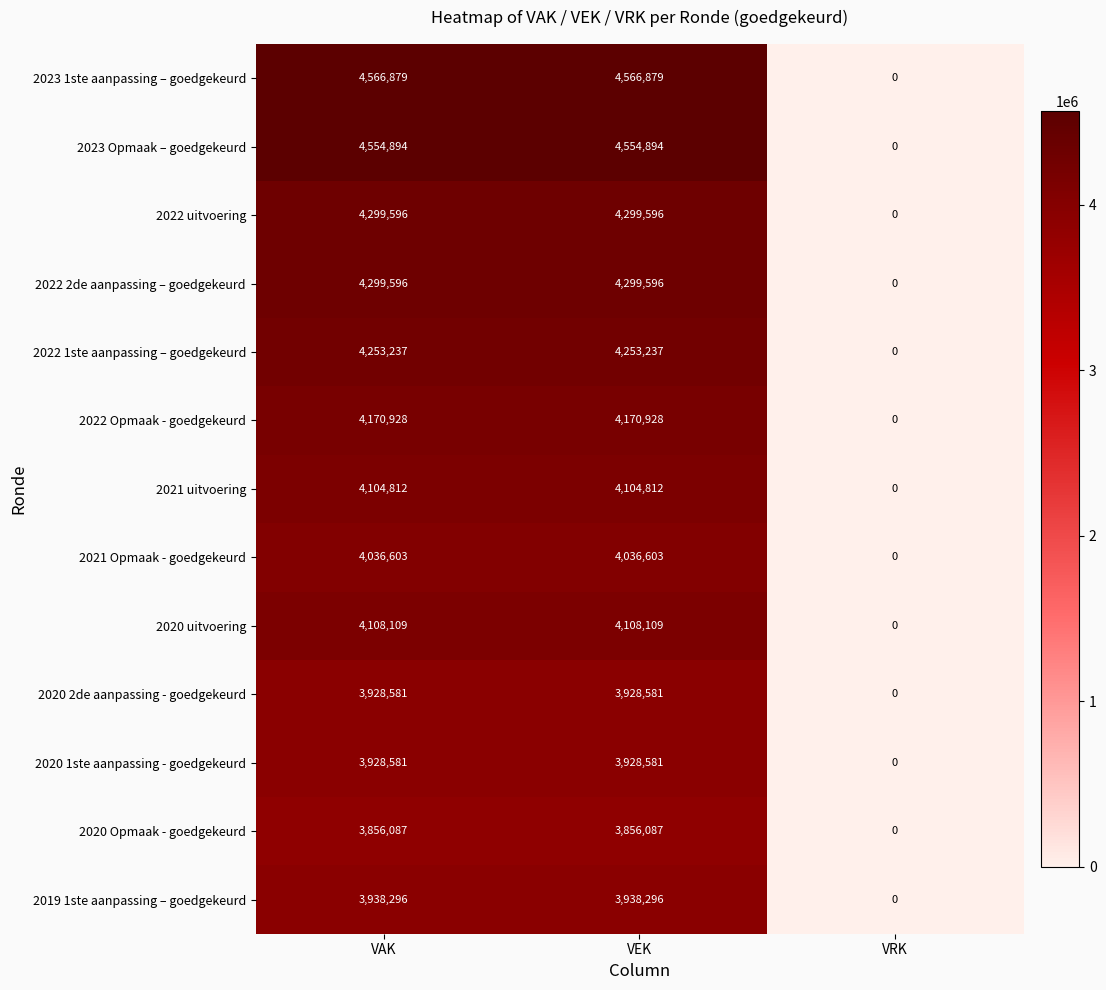

Which series has the largest total across all categories?

2023 1ste aanpassing – goedgekeurd